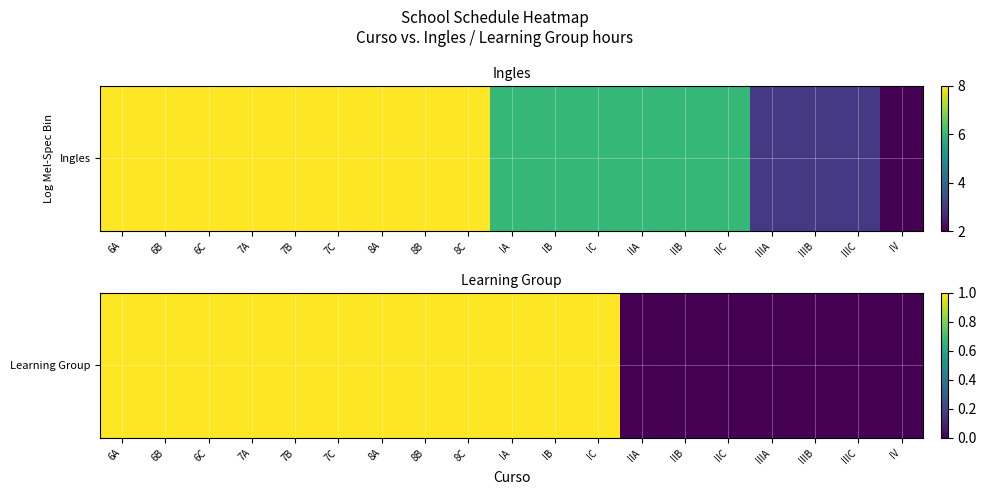

The value at 8B is 1. True or false?

True